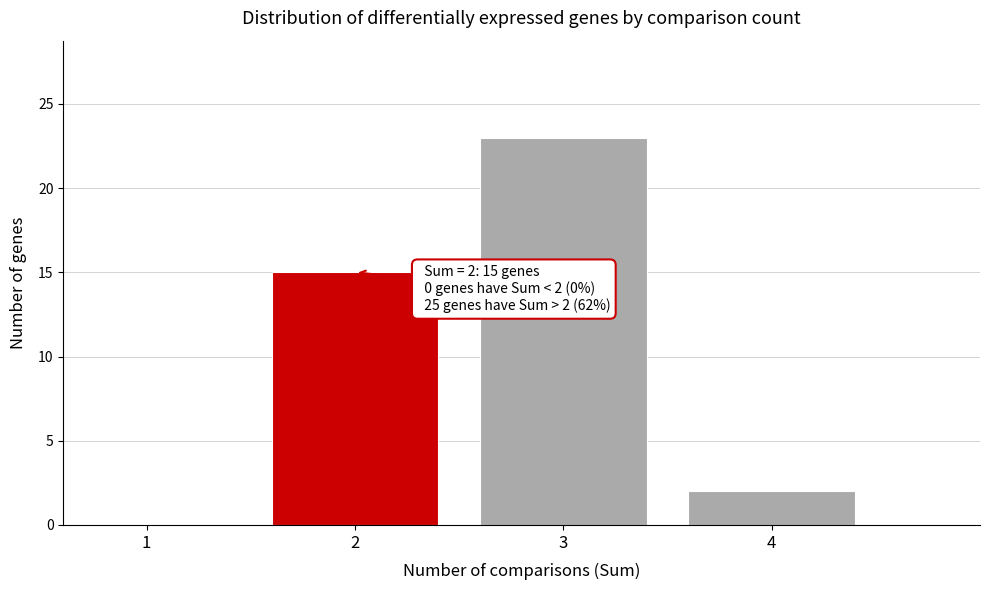

Reading left to right, list all the values displayed in this chart.

1=0	2=15	3=23	4=2